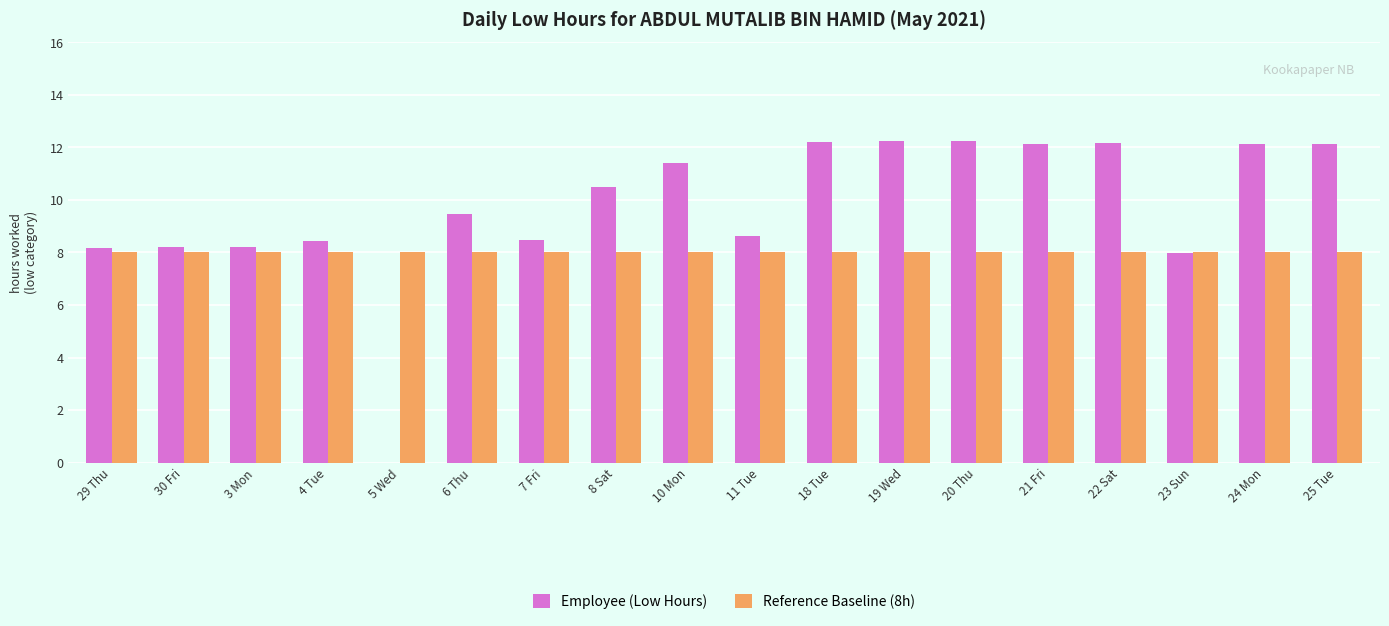

Is it true that Employee (Low Hours) equals 13.4 at 11 Tue?

False